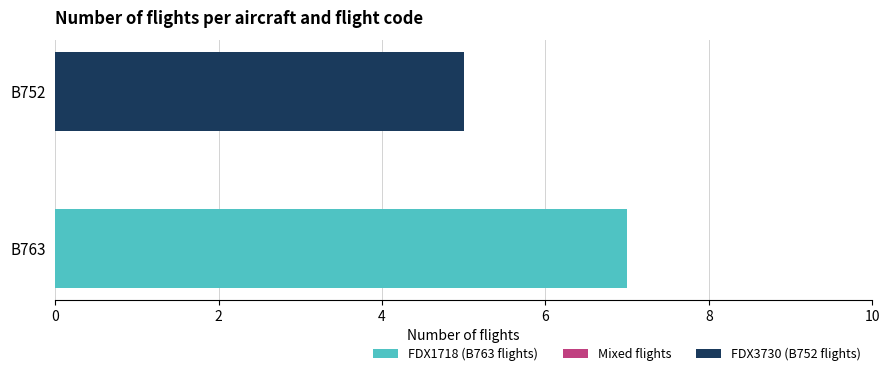

What is the sum of the FDX1718 (B763 flights) values at B763 and B752?

7